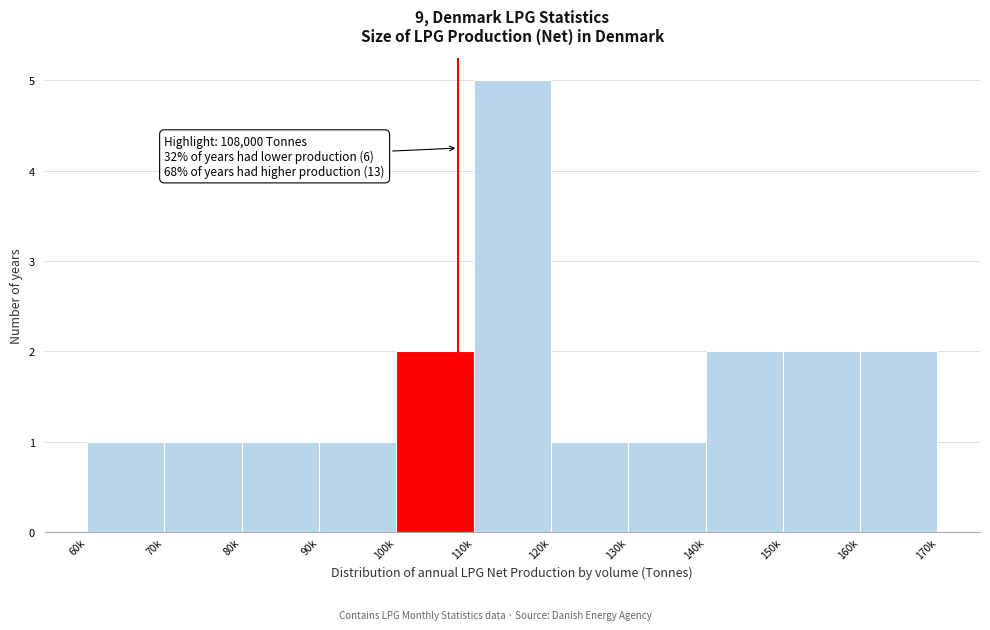

Reading left to right, what are all the values shown in this chart?

1	1	1	1	2	5	1	1	2	2	2